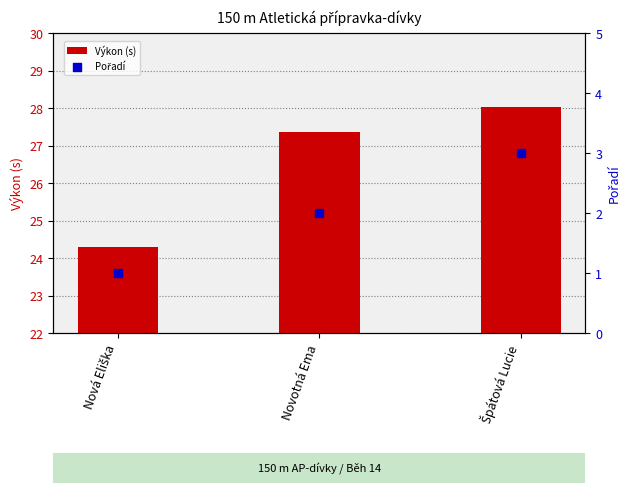

At which category is the sum across all series the highest?

Špátová Lucie